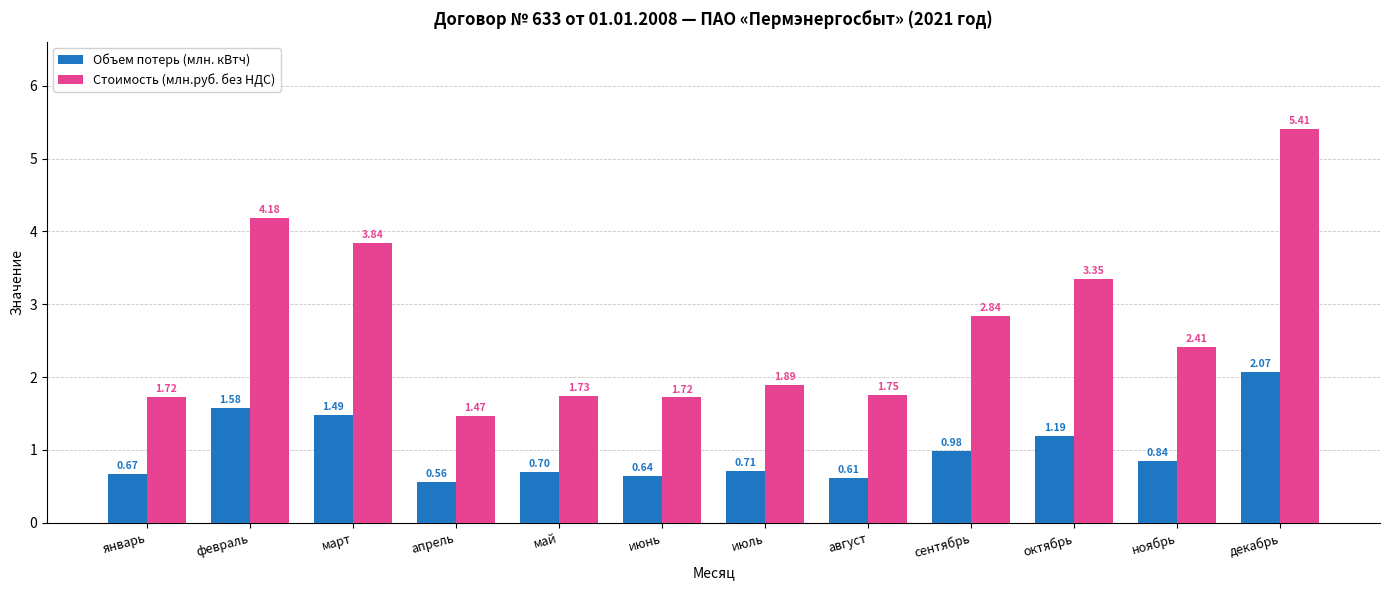

List the series in order of their peak value, lowest first.

Объем потерь (млн. кВтч), Стоимость (млн.руб. без НДС)